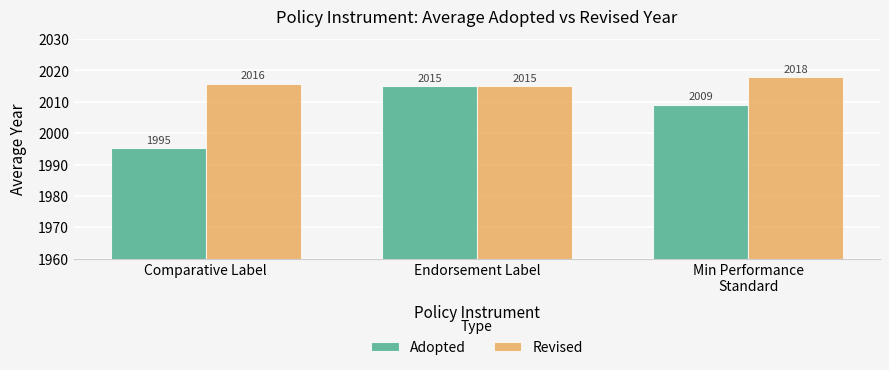

What value does the Adopted series have at Endorsement Label?

2015.0